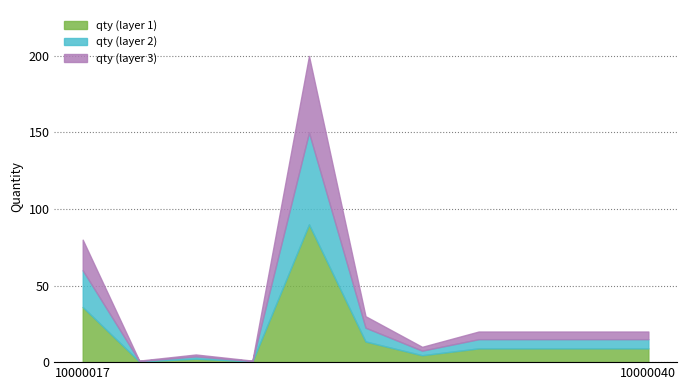

What is the difference between the second highest and minimum values?

79